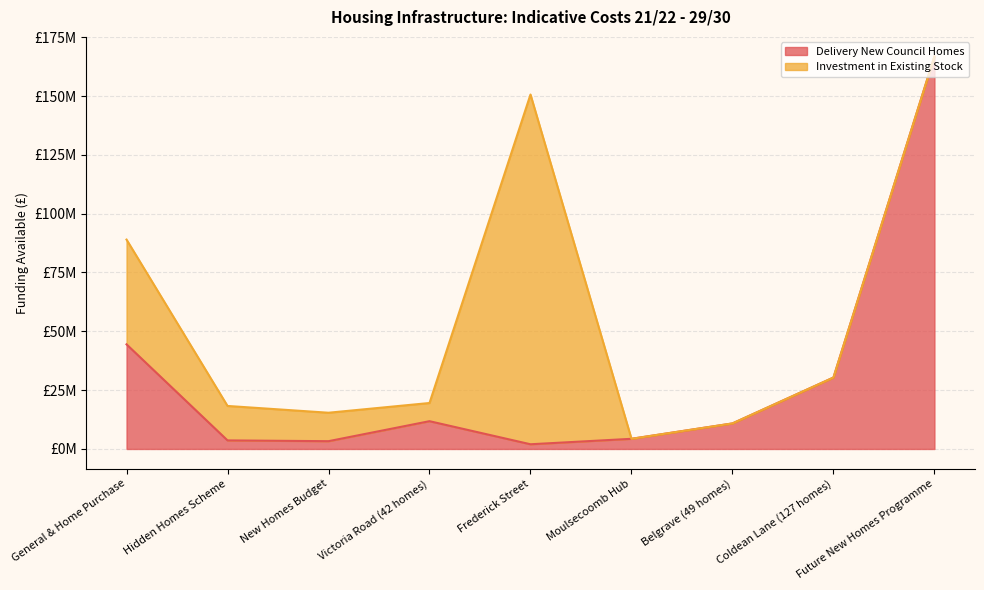

Approximately how many times larger is the value at Frederick Street compared to Hidden Homes Scheme?

0.5